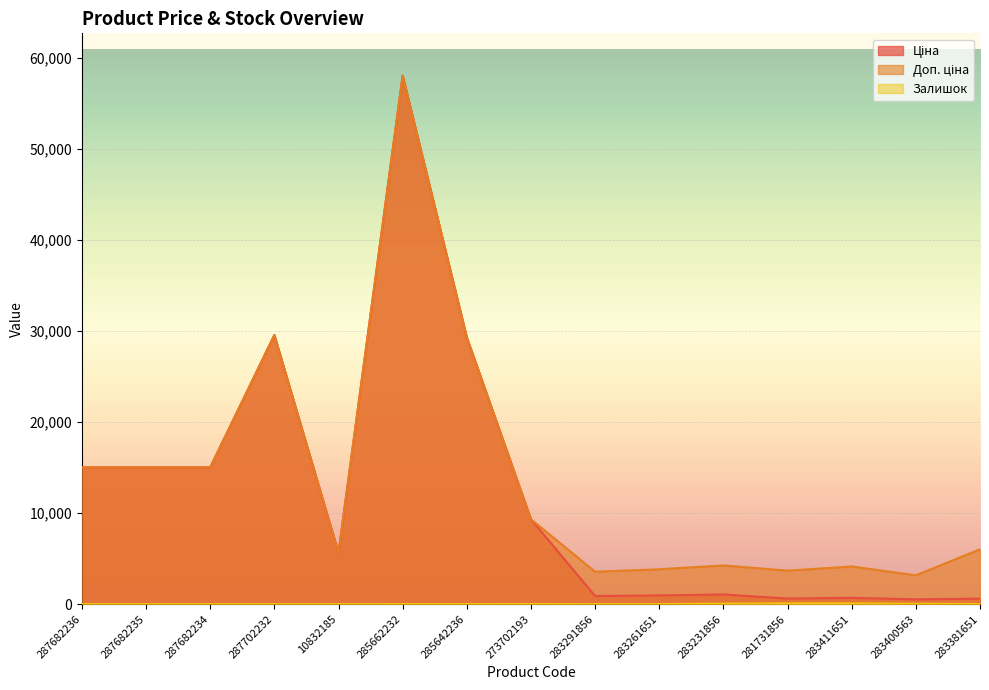

List the series in order of their peak value, highest first.

Ціна, Доп. ціна, Залишок